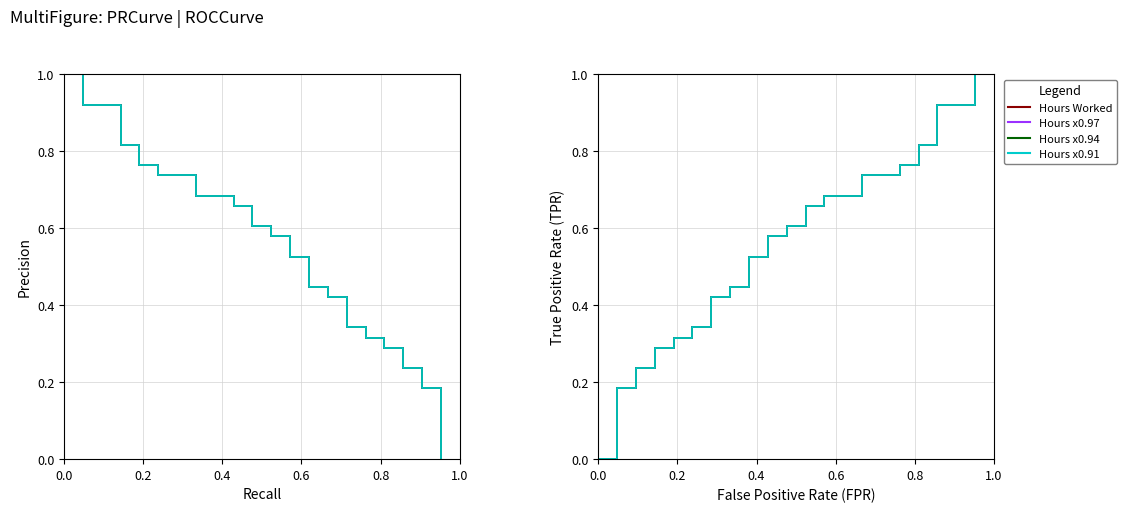

True or false: Hours x0.94 and Hours x0.97 intersect in this chart.

False